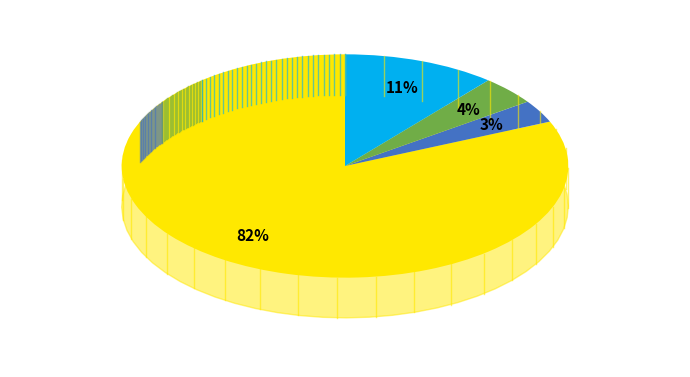

What percentage is the Калорийность slice, to the nearest percent?

82%